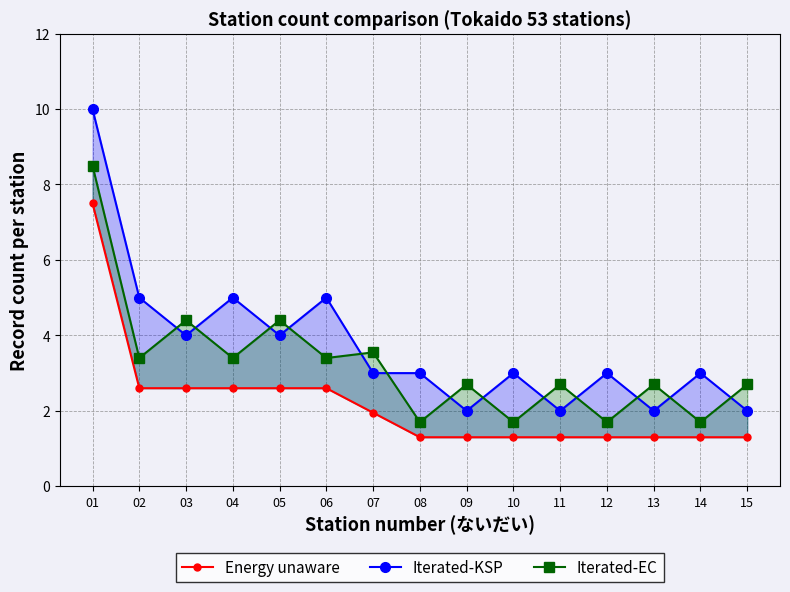

How many times do Iterated-EC and Iterated-KSP cross each other?

13